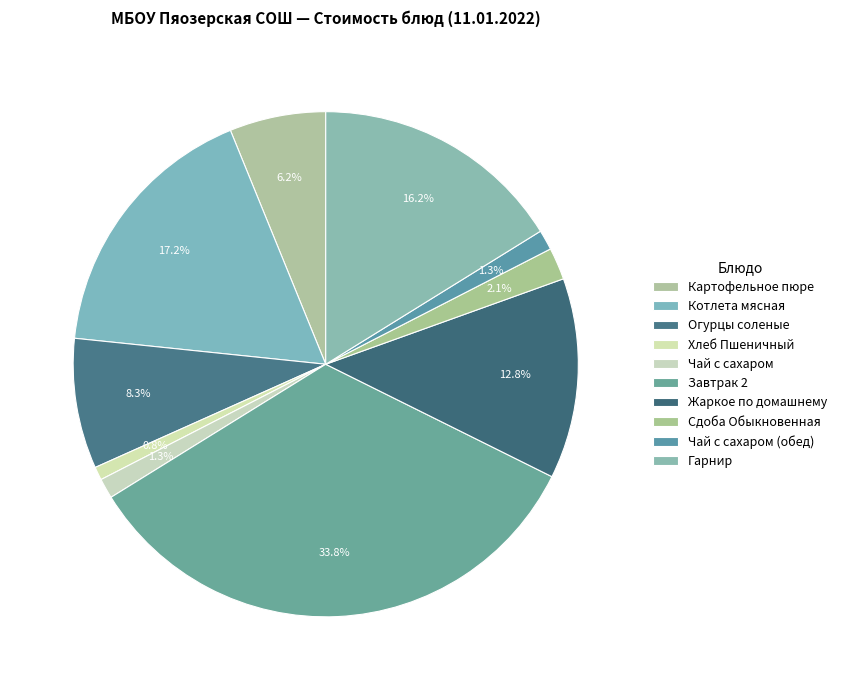

How many slices are in this pie chart?

10